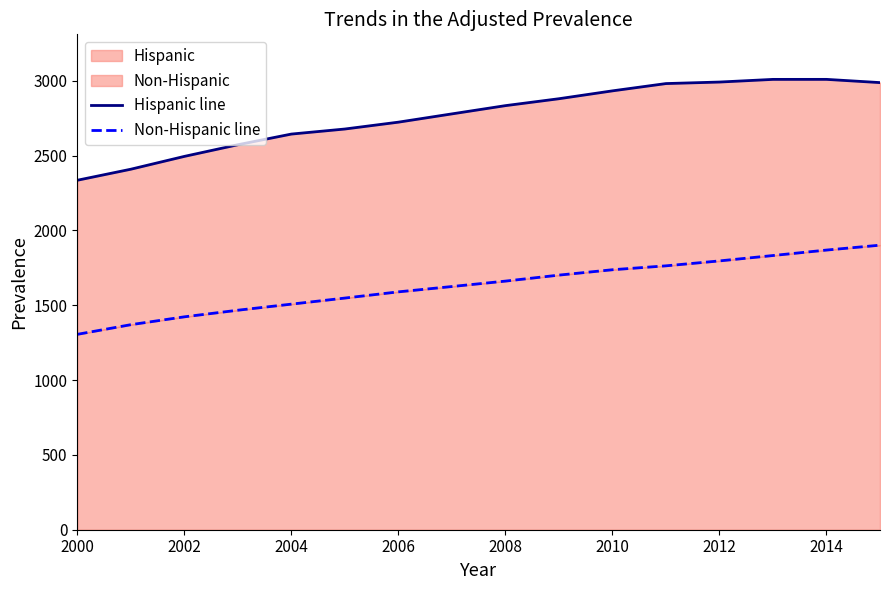

What value does the Hispanic line series have at 2010?

2932.8